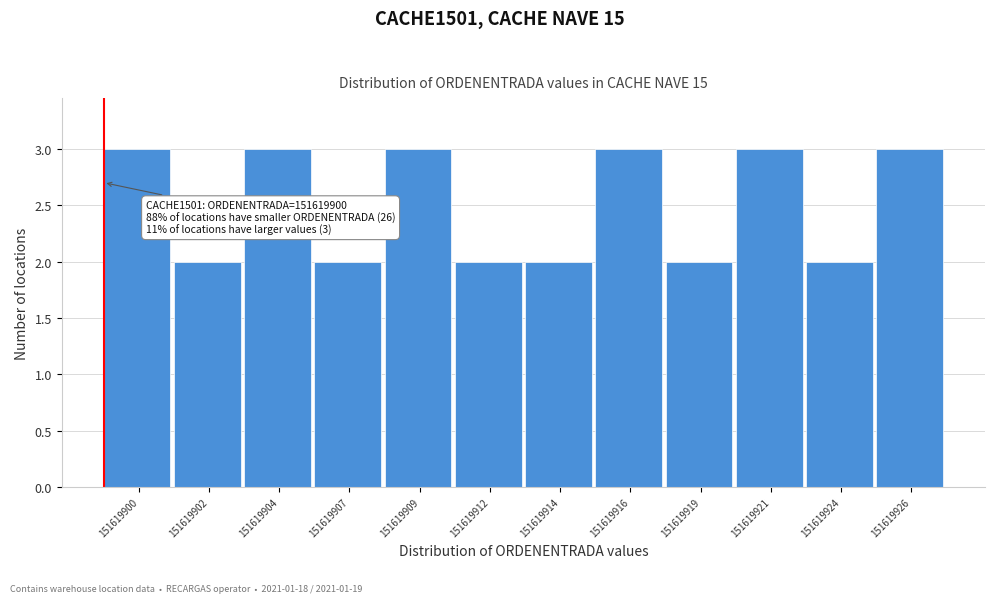

Reading left to right, list all the values displayed in this chart.

3	2	3	2	3	2	2	3	2	3	2	3